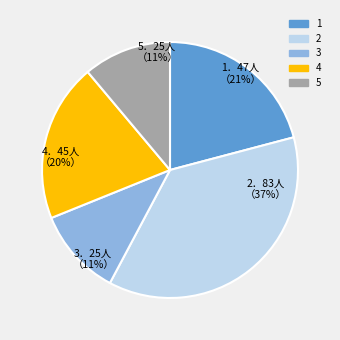

Does 2 represent more than half of the total?

No